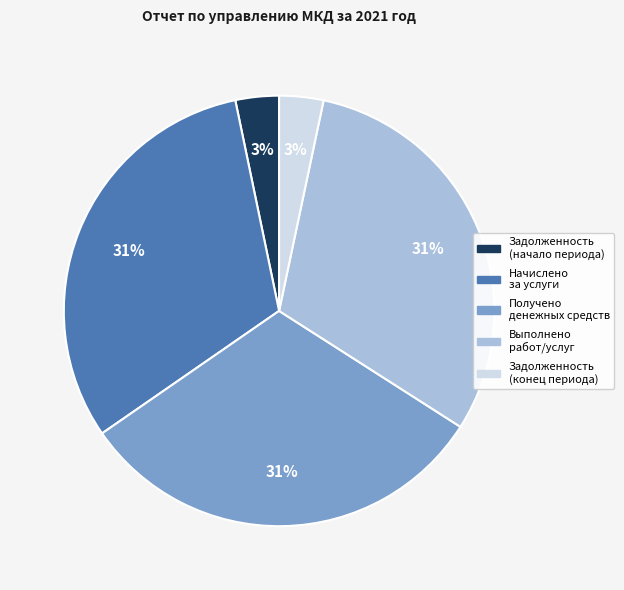

To the nearest percent, what is the difference between the largest and smallest slice percentages?

28%